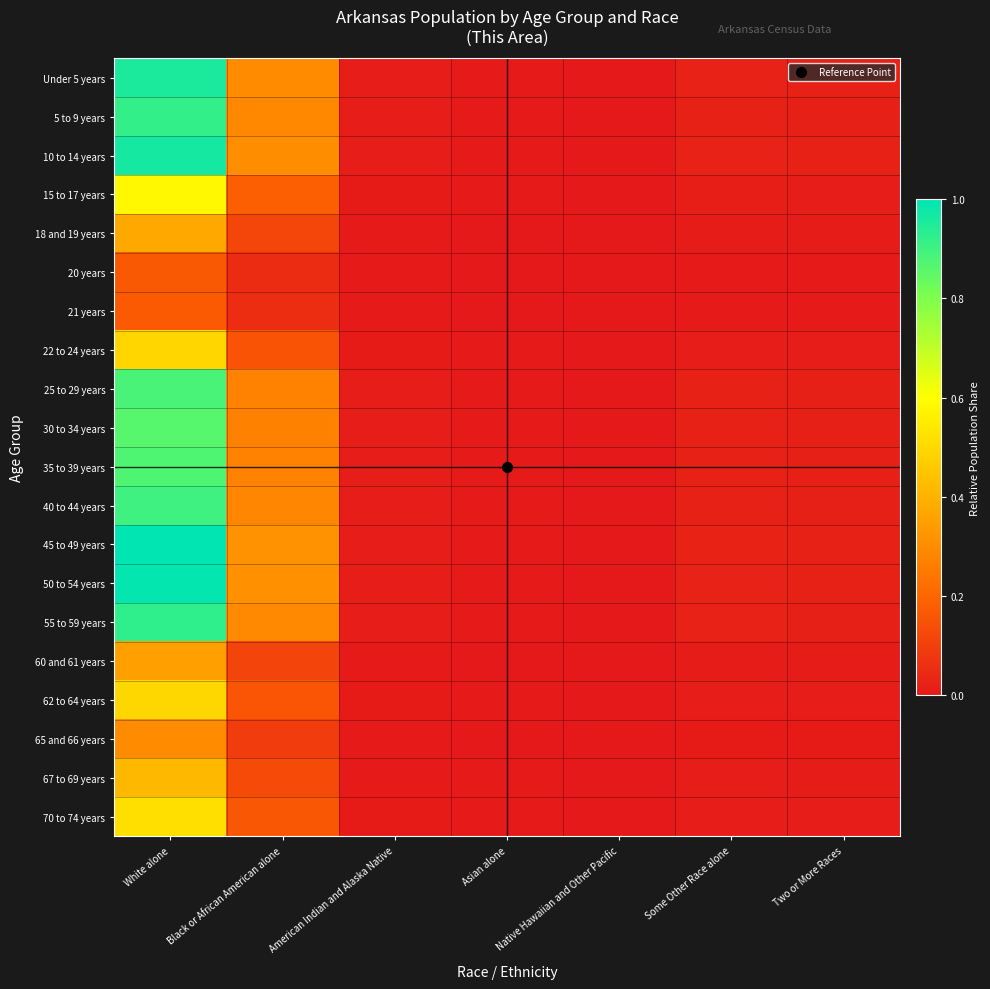

Rank the series at White alone from highest to lowest value.

45 to 49 years, 50 to 54 years, 10 to 14 years, Under 5 years, 55 to 59 years, 5 to 9 years, 40 to 44 years, 25 to 29 years, 35 to 39 years, 30 to 34 years, 15 to 17 years, 70 to 74 years, 62 to 64 years, 22 to 24 years, 67 to 69 years, 18 and 19 years, 60 and 61 years, 65 and 66 years, 21 years, 20 years